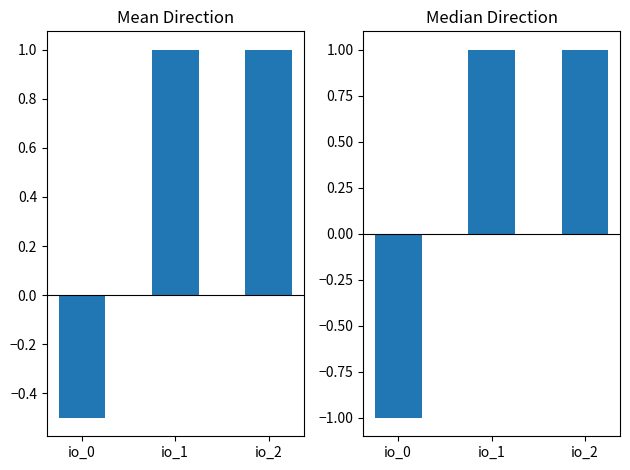

Which has a higher value, io_2 or io_0?

io_2